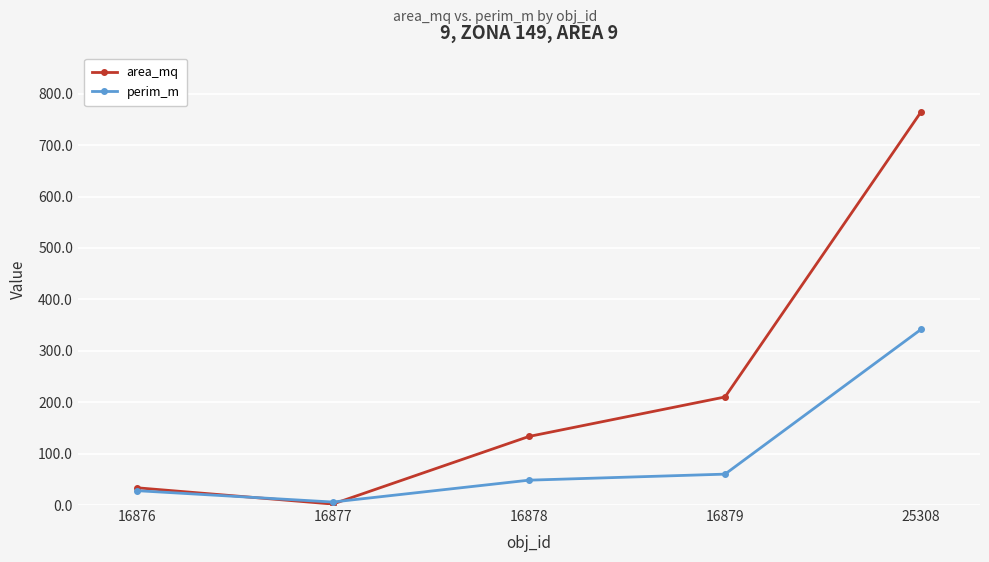

Rank the categories by perim_m value from highest to lowest.

25308, 16879, 16878, 16876, 16877